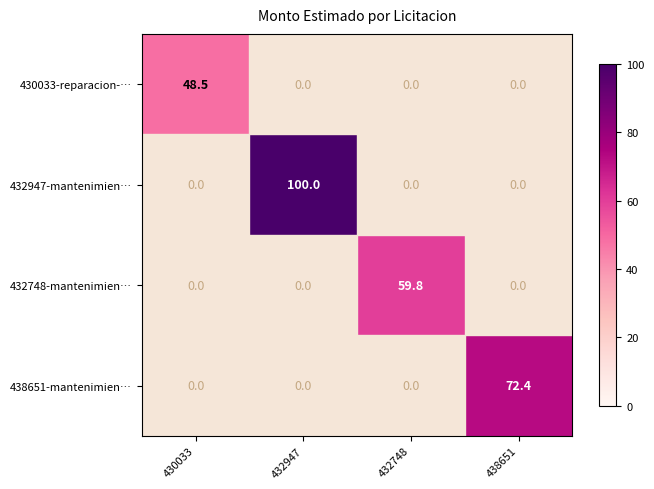

The 438651-mantenimien… series shows 72.4 at 438651. True or false?

True